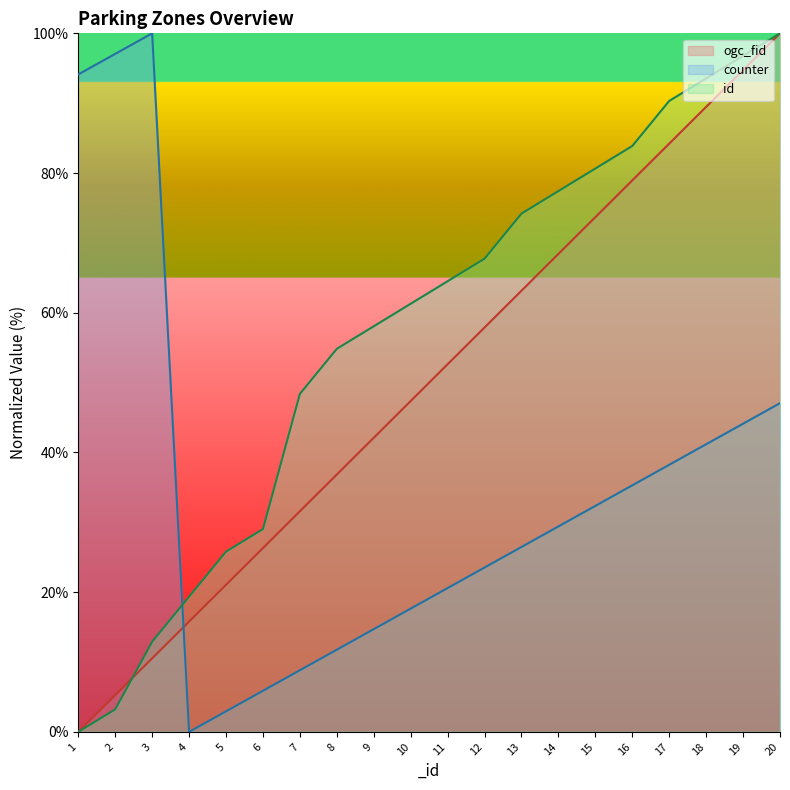

At which label does ogc_fid reach its peak?

20